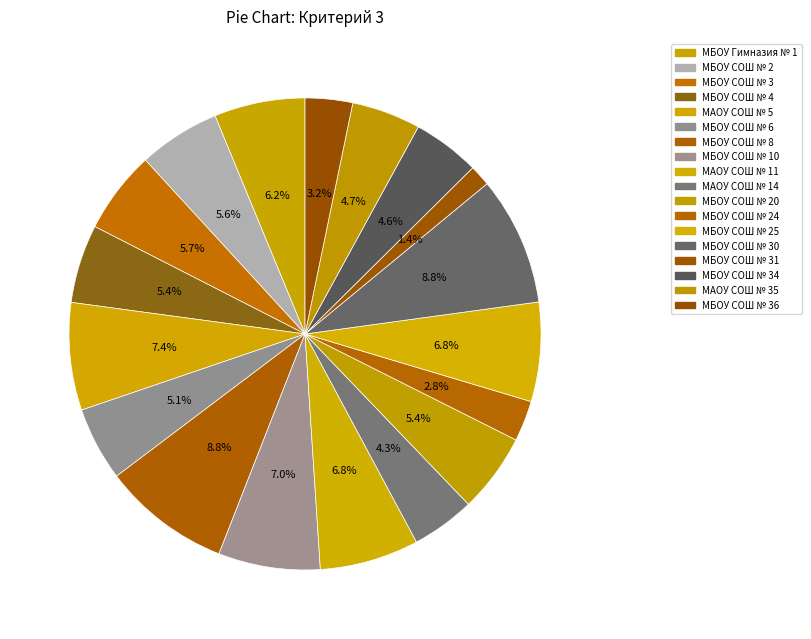

Count the number of slices in the pie.

18